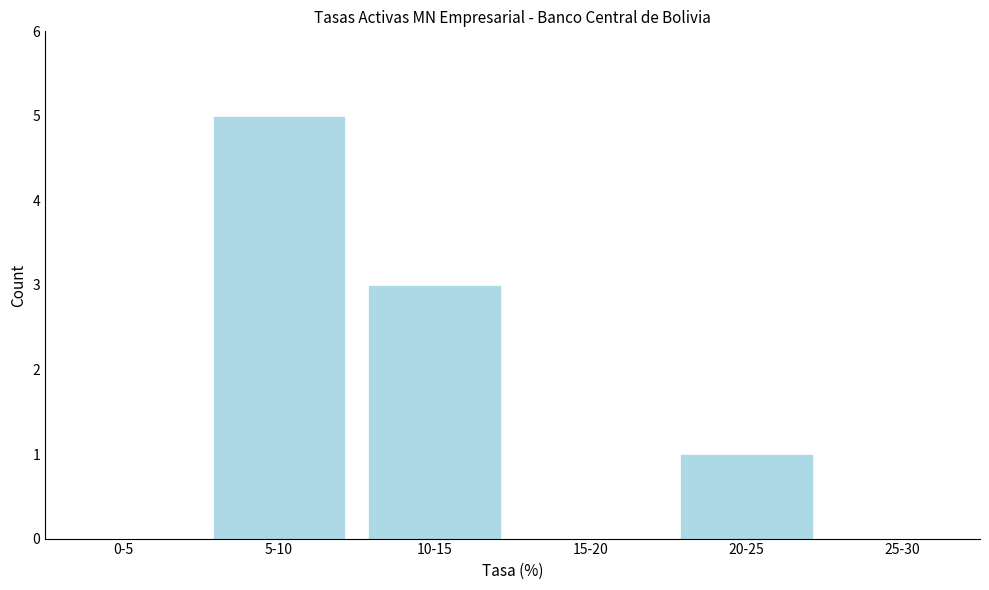

Reading right to left, what are all the values shown in this chart?

25-30=0	20-25=1	15-20=0	10-15=3	5-10=5	0-5=0